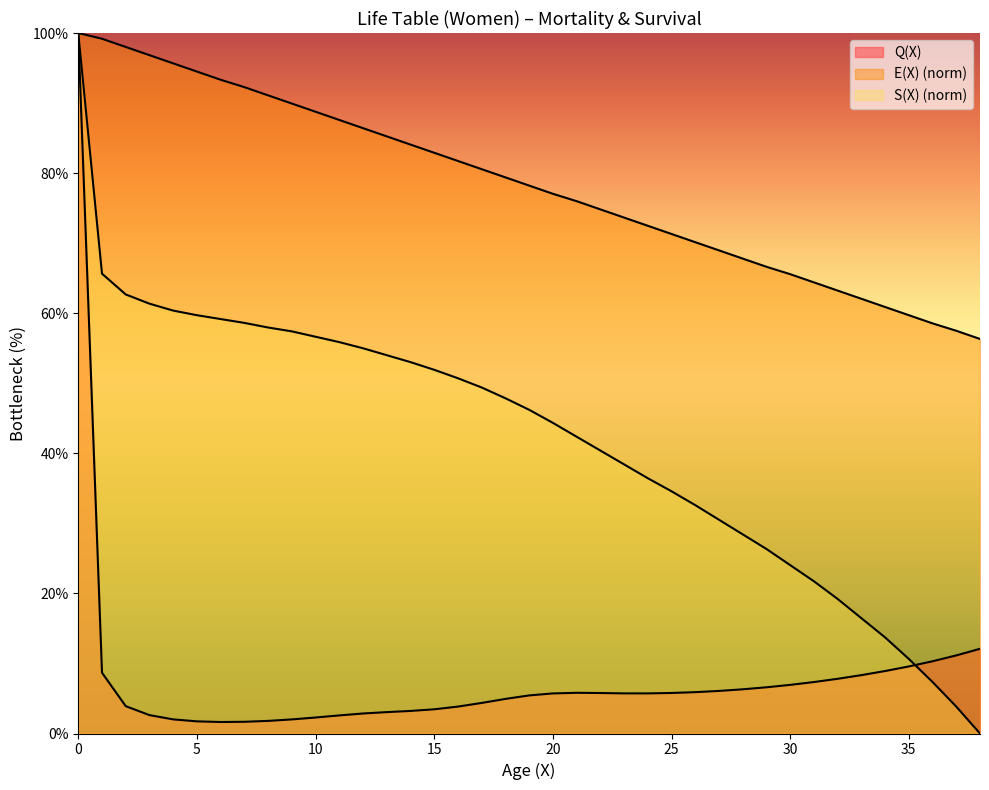

Which has a higher value, 34 or 18?

34